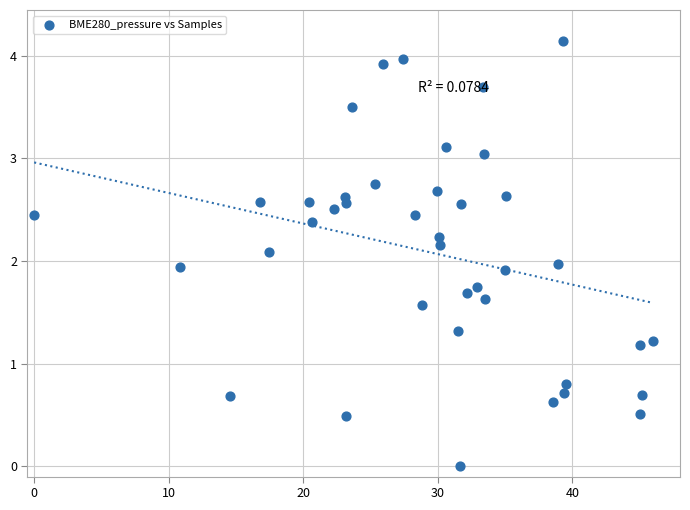

What is the range of X values (max minus min)?

46.0